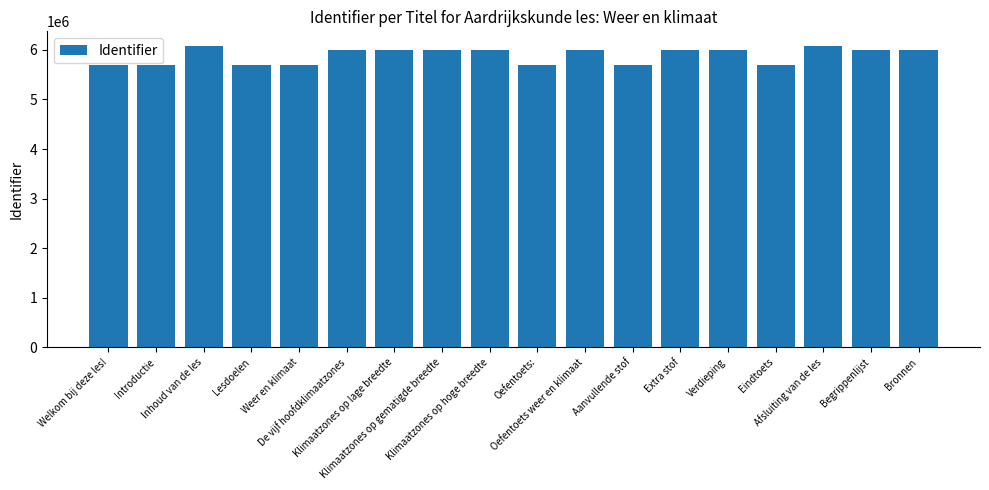

What is the average value?

5889112